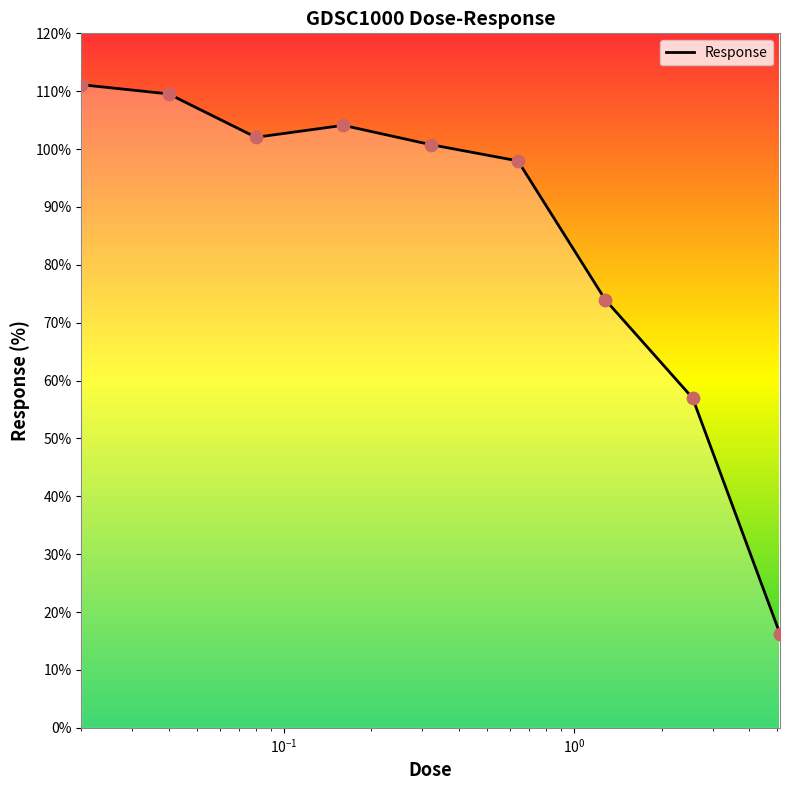

What is the difference between the maximum and minimum values?

94.9